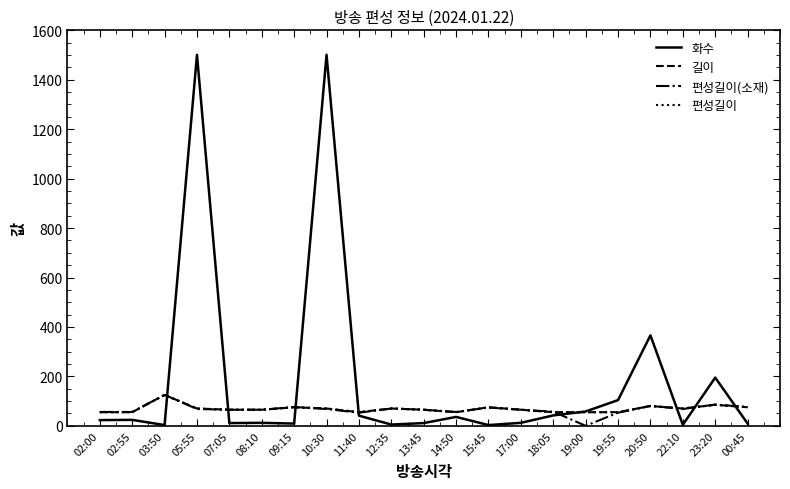

What is the average value of the 길이 series?

69